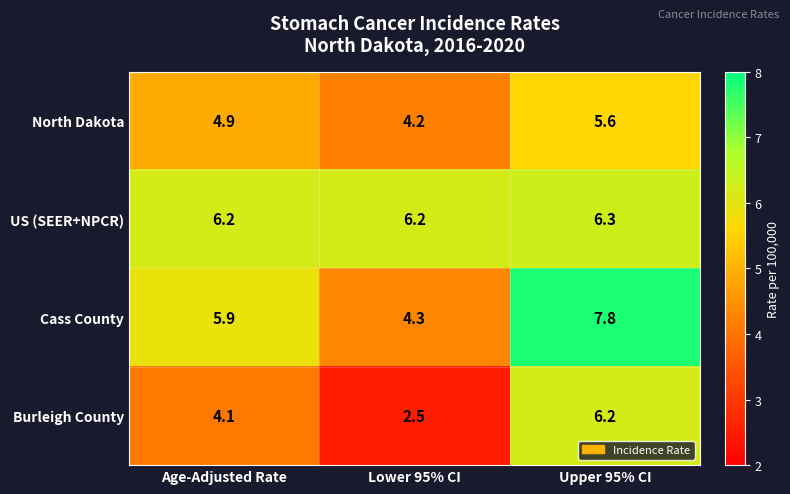

Reading right to left, transcribe all the data shown in this chart.

North Dakota: Upper 95% CI=5.6	Lower 95% CI=4.2	Age-Adjusted Rate=4.9
US (SEER+NPCR): Upper 95% CI=6.3	Lower 95% CI=6.2	Age-Adjusted Rate=6.2
Cass County: Upper 95% CI=7.8	Lower 95% CI=4.3	Age-Adjusted Rate=5.9
Burleigh County: Upper 95% CI=6.2	Lower 95% CI=2.5	Age-Adjusted Rate=4.1